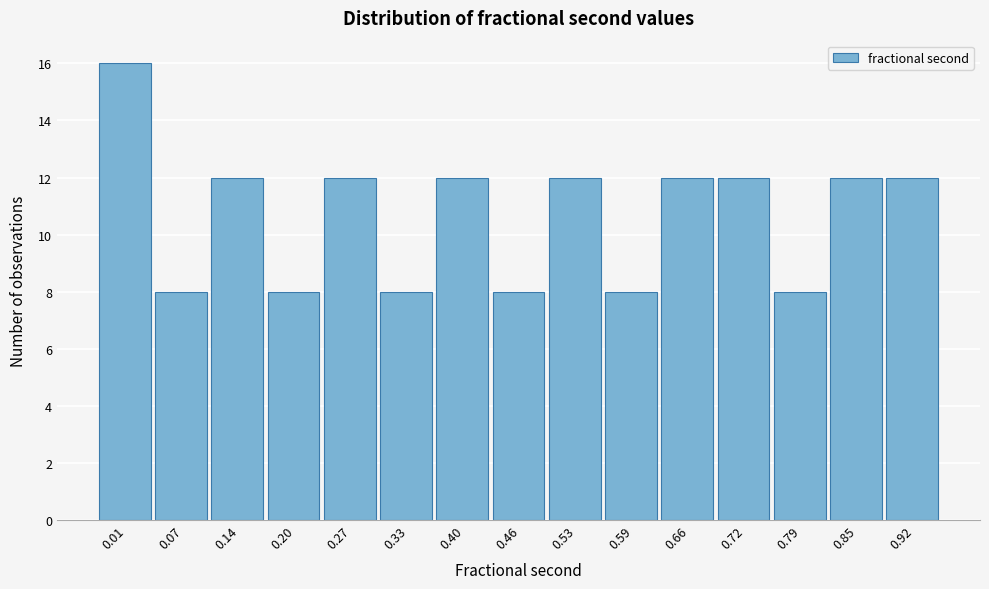

Reading left to right, what are all the values shown in this chart?

0.01=16	0.07=8	0.14=12	0.20=8	0.27=12	0.33=8	0.40=12	0.46=8	0.53=12	0.59=8	0.66=12	0.72=12	0.79=8	0.85=12	0.92=12